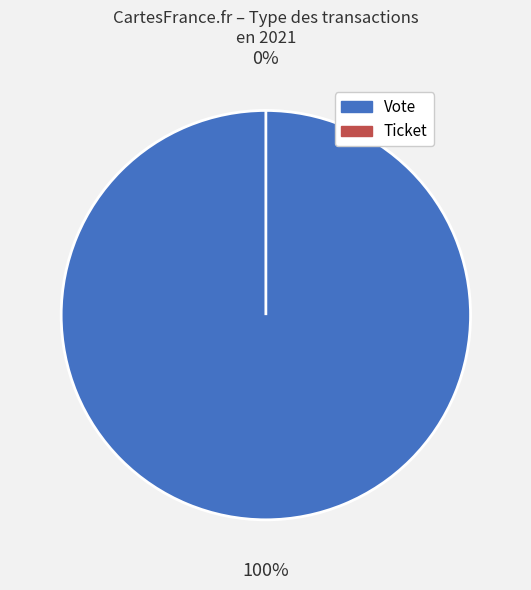

True or false: Vote accounts for 99% of the total.

False